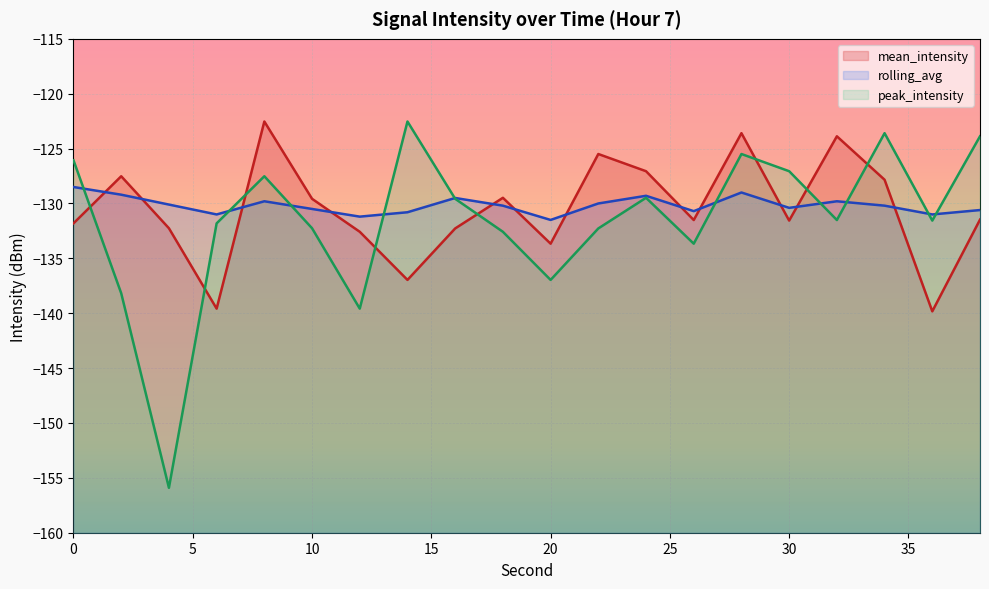

Where do mean_intensity and rolling_avg first cross each other?

0 and 2